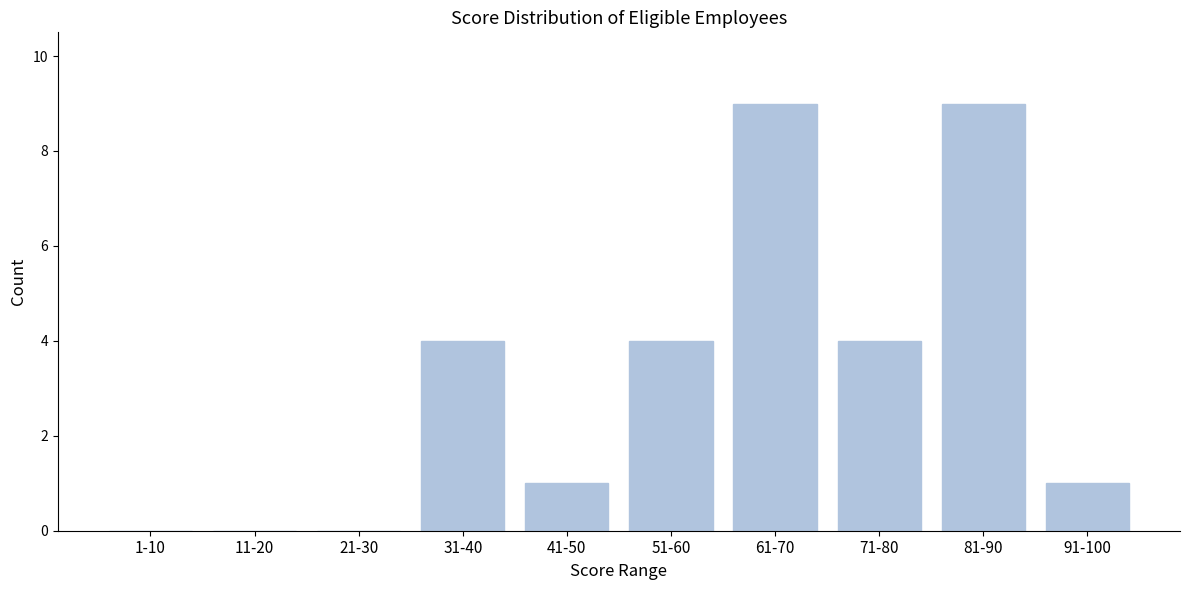

Reading left to right, transcribe all the data shown in this chart.

1-10=0	11-20=0	21-30=0	31-40=4	41-50=1	51-60=4	61-70=9	71-80=4	81-90=9	91-100=1